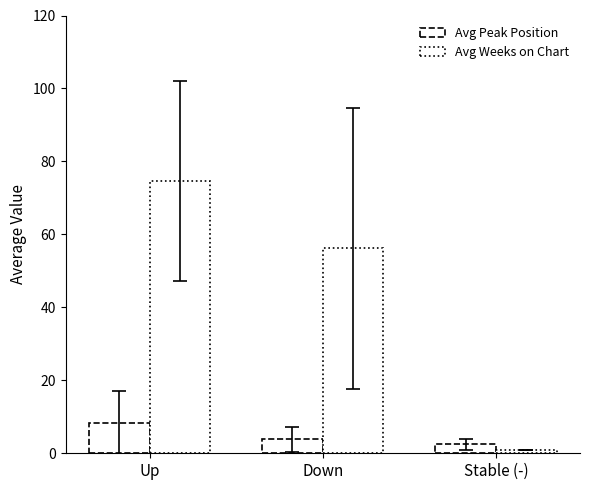

How many values in the Avg Peak Position series are below 3?

1